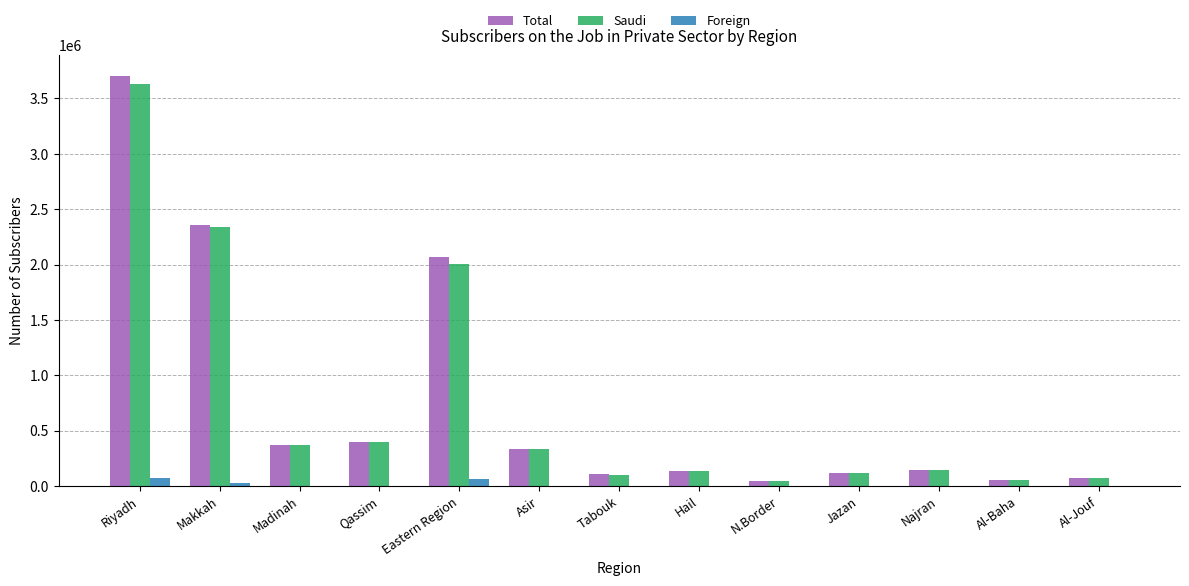

What is the sum of all Foreign values?

166076